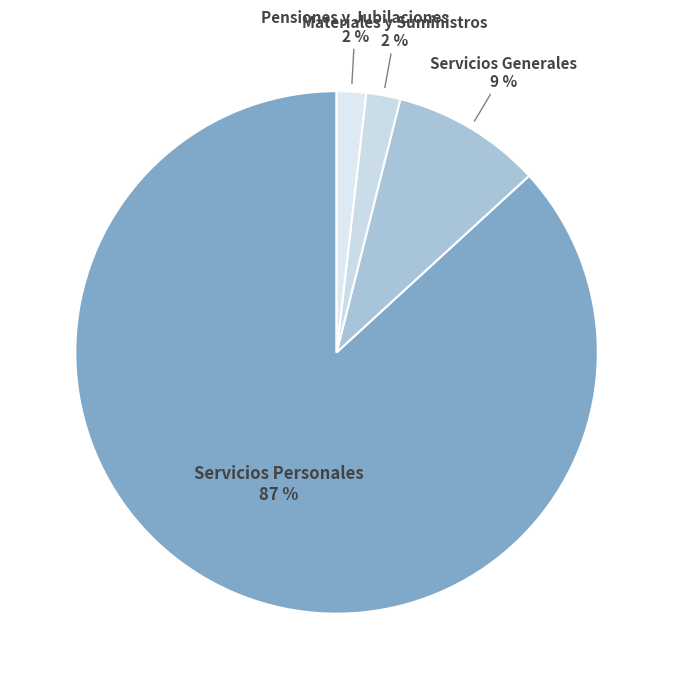

Is there any slice that represents more than half of the pie?

Yes